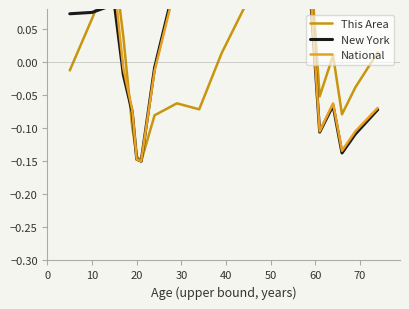

What is the total value across all series at 0?

0.2